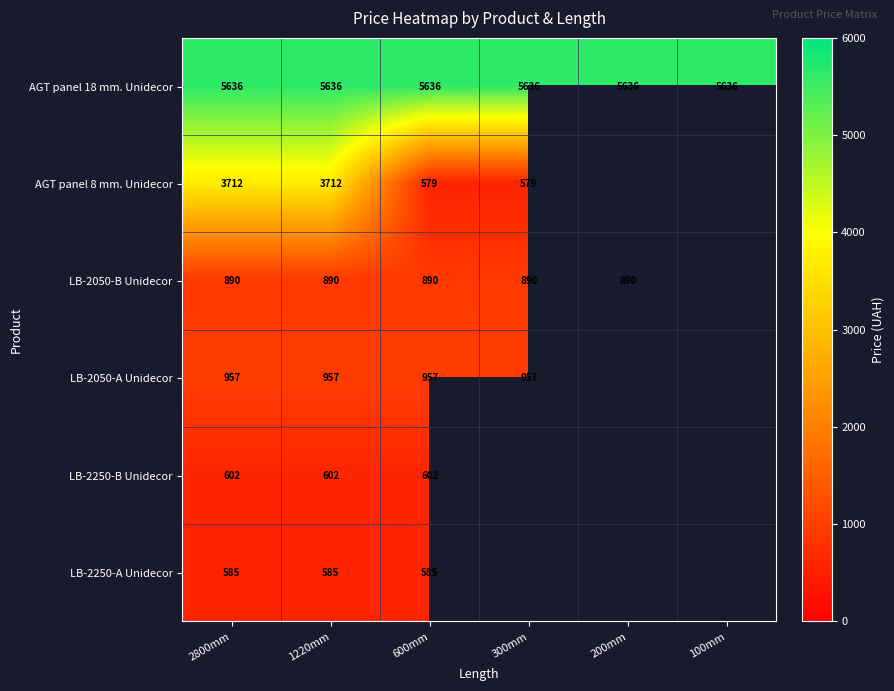

The value of LB-2050-B Unidecor at 200mm is 890. True or false?

True